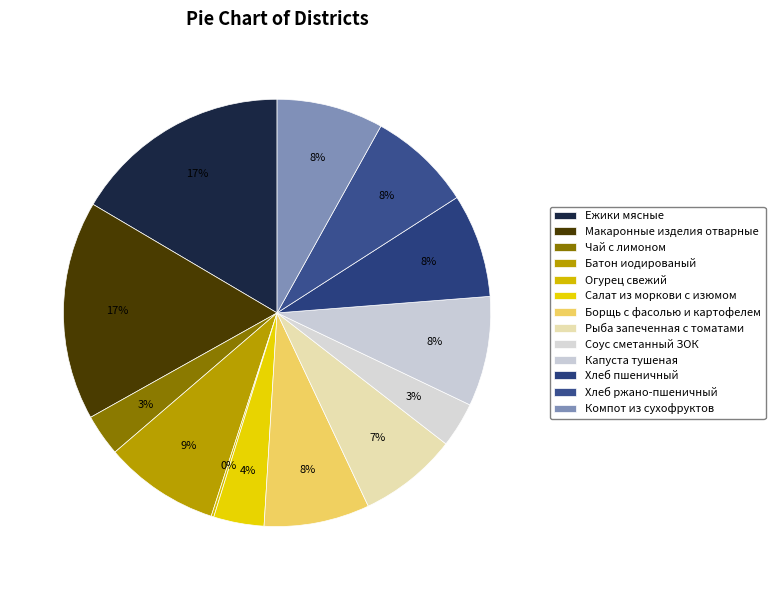

Which slice is the smallest?

Огурец свежий